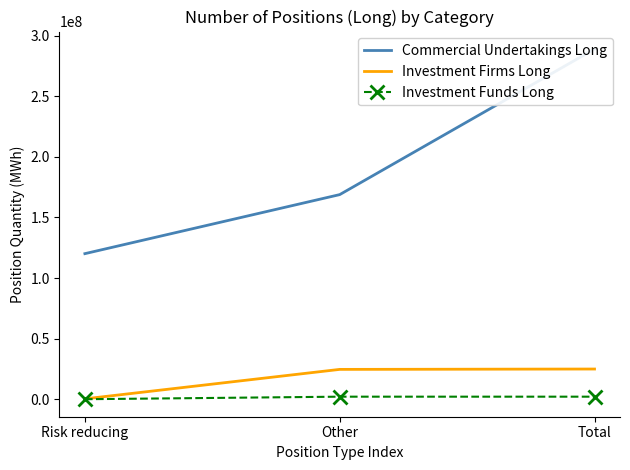

What is the difference between the Investment Firms Long values at Other and Risk reducing?

24308871